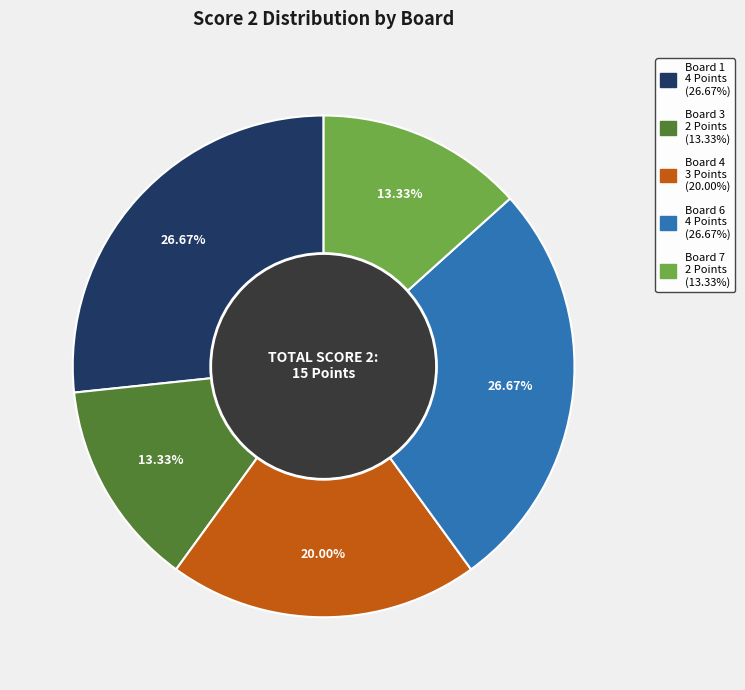

Does any single category account for the majority?

No